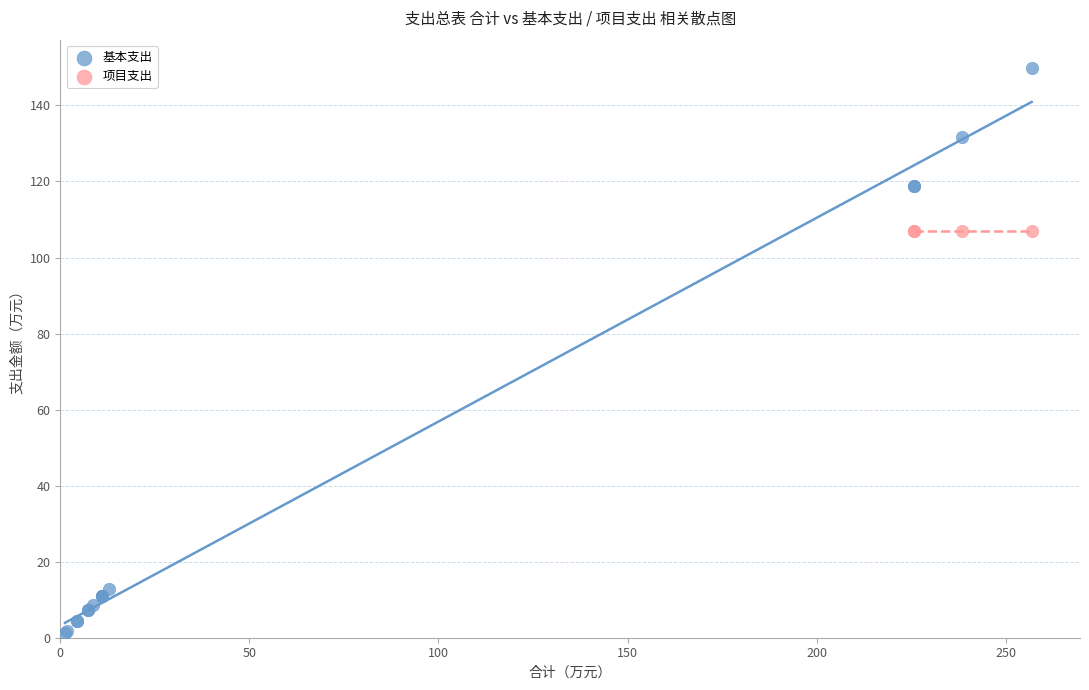

Which series reaches the minimum Y coordinate?

基本支出